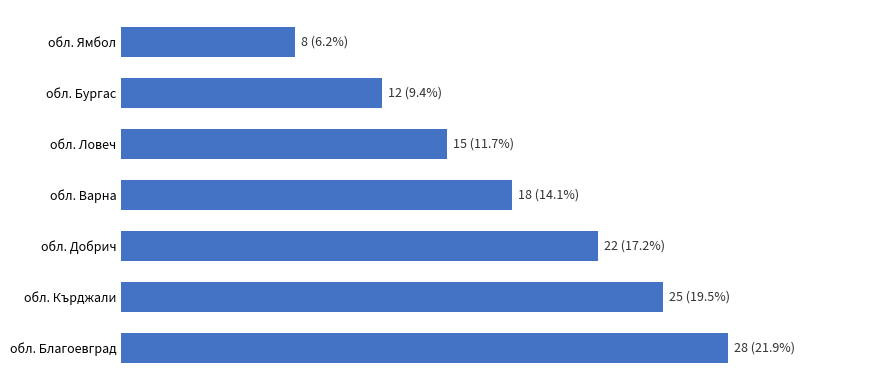

What is the minimum value shown in the chart?

8